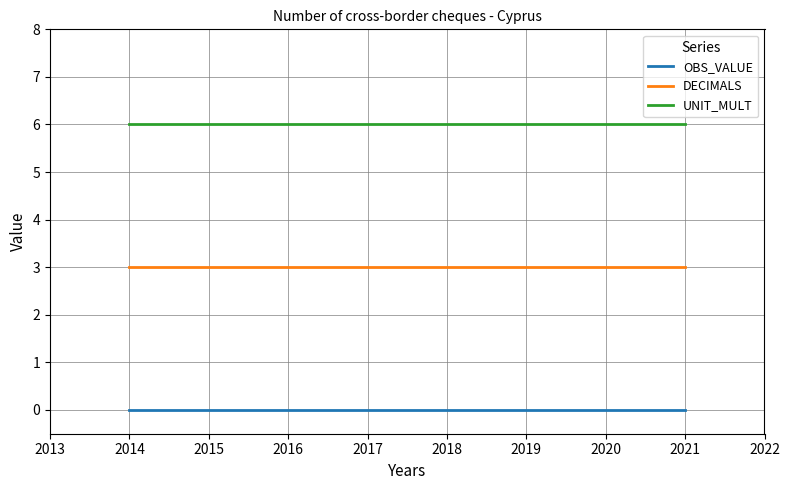

The UNIT_MULT series shows 2 at 2014. True or false?

False